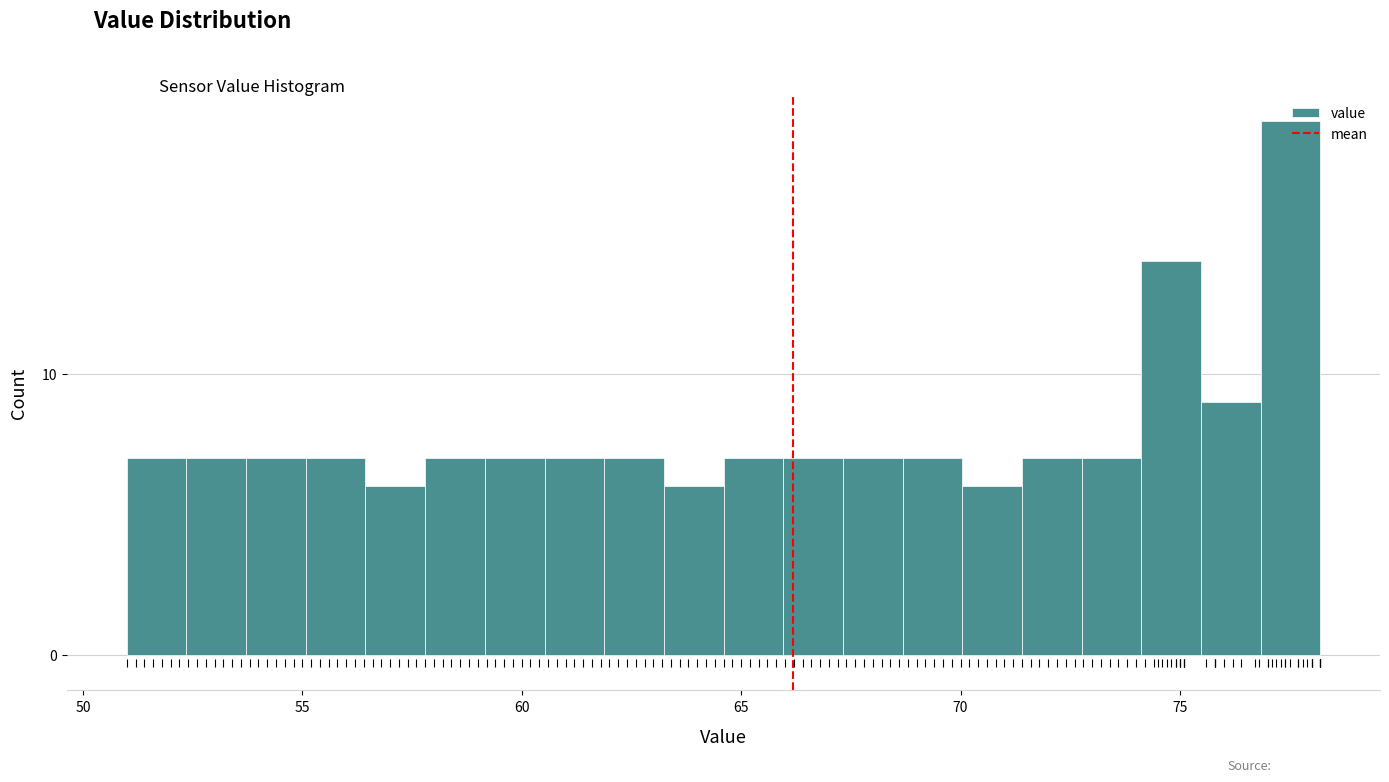

Read against the x-axis, roughly where is the centre of the tallest bar?

77.5